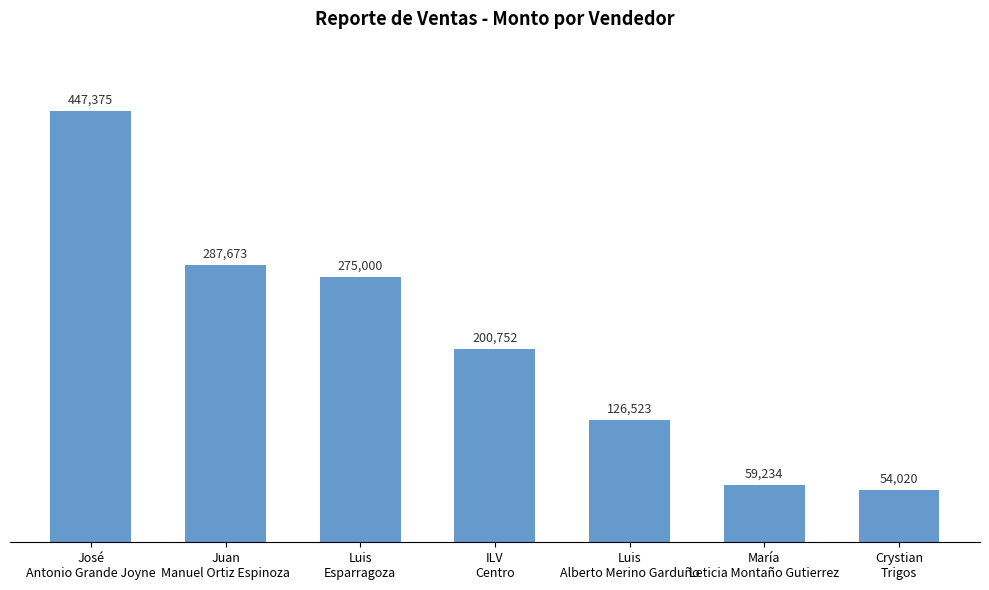

Between ILV
Centro and Crystian
Trigos, which is larger?

ILV
Centro